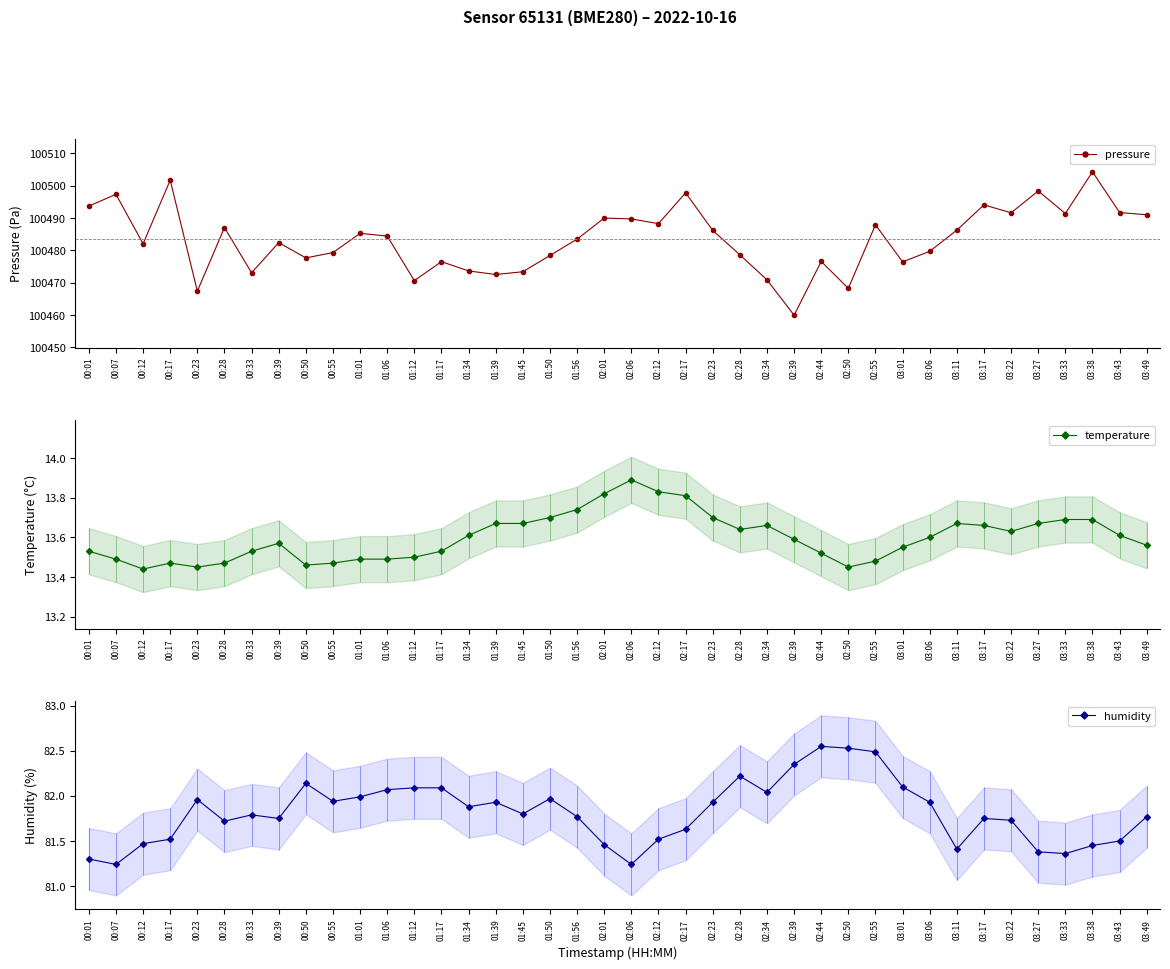

Is the value of pressure at 00:01 greater than the value of temperature at 02:28?

Yes